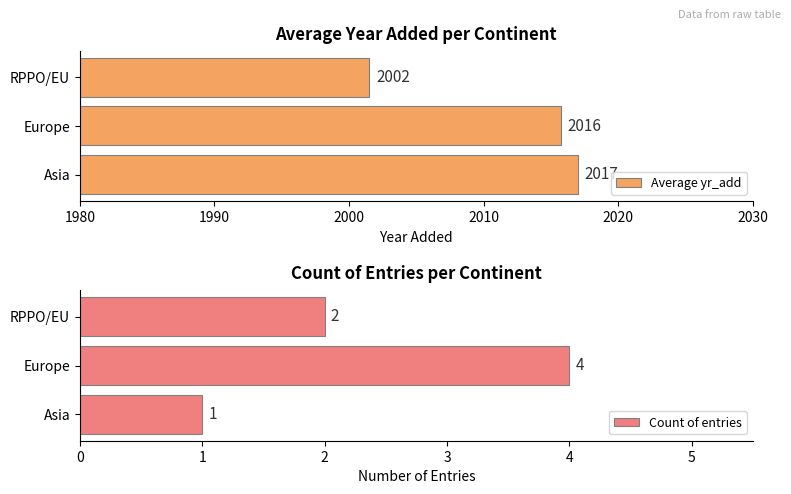

What is the maximum value for Average yr_add?

2017.0